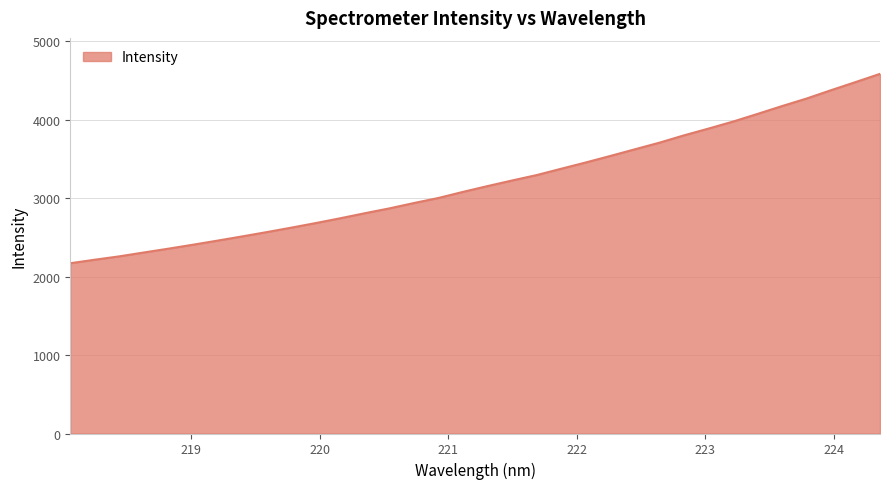

What is the smallest value displayed?

2170.5